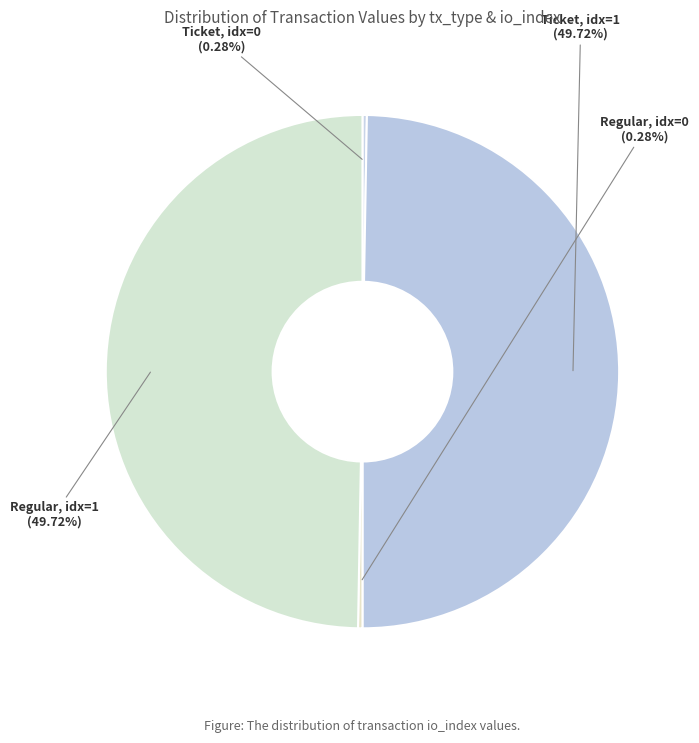

To the nearest percent, what is the difference between the largest and smallest slice percentages?

49%